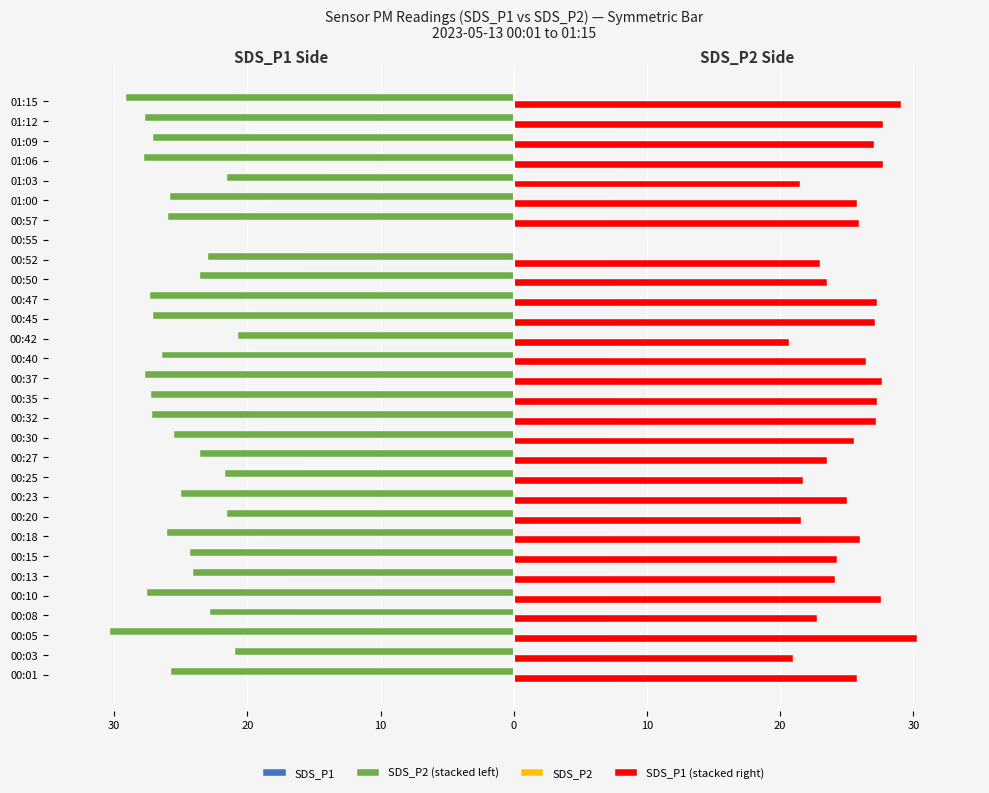

What is the minimum value for SDS_P2 (stacked left)?

-30.3